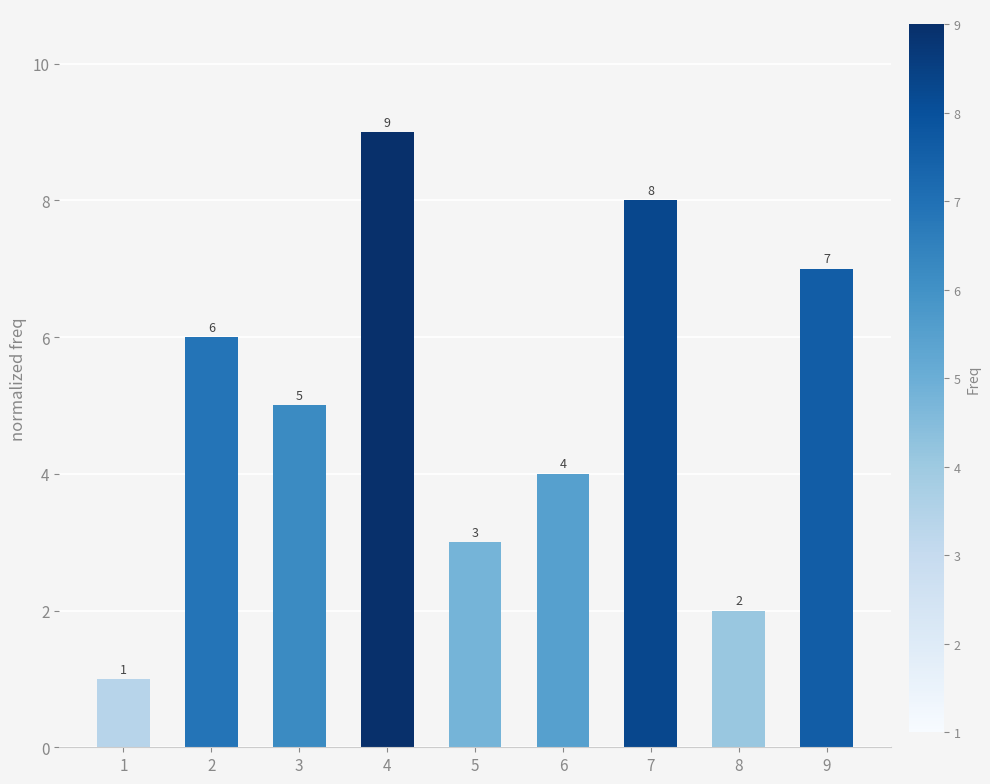

What is the difference between the second highest and minimum values?

7